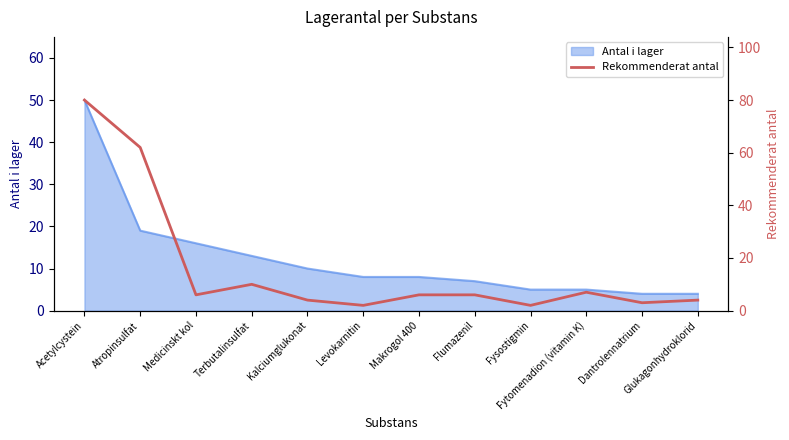

How many data points are above 6?

4